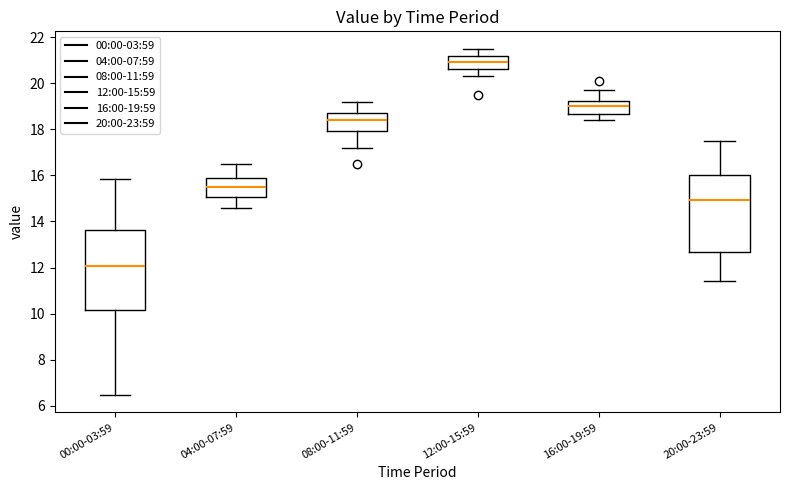

Reading left to right, transcribe this box plot: for each box, give where its median line is, the range the box spans, and where its two whiskers end, as read against the y-axis. The values are not printed on the chart, so give them approximately, as read against the axis.

00:00-03:59: median 12.0, box 10.2 to 13.6, whiskers 6.4 to 15.8
04:00-07:59: median 15.6, box 15.0 to 16.0, whiskers 14.6 to 16.6
08:00-11:59: median 18.4, box 18.0 to 18.8, whiskers 17.2 to 19.2
12:00-15:59: median 21.0, box 20.6 to 21.2, whiskers 20.4 to 21.6
16:00-19:59: median 19.0, box 18.6 to 19.2, whiskers 18.4 to 19.8
20:00-23:59: median 15.0, box 12.6 to 16.0, whiskers 11.4 to 17.6